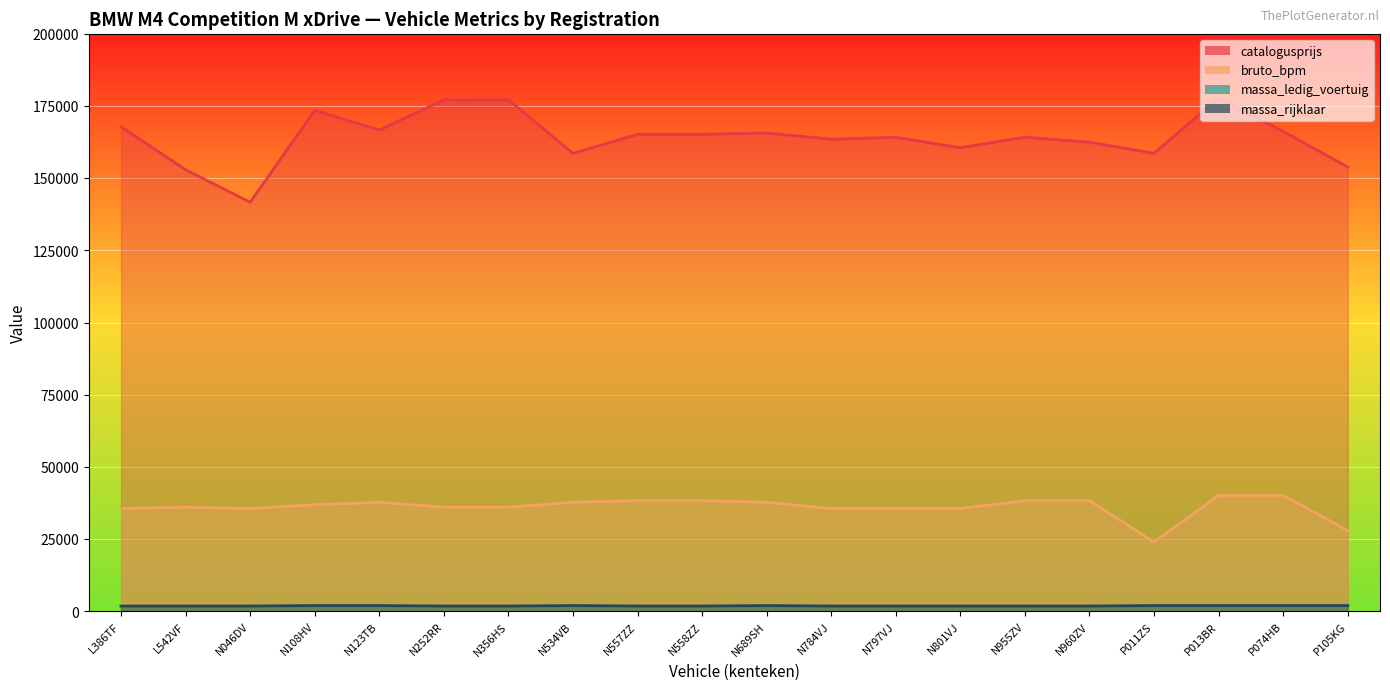

True or false: catalogusprijs and massa_rijklaar intersect in this chart.

False